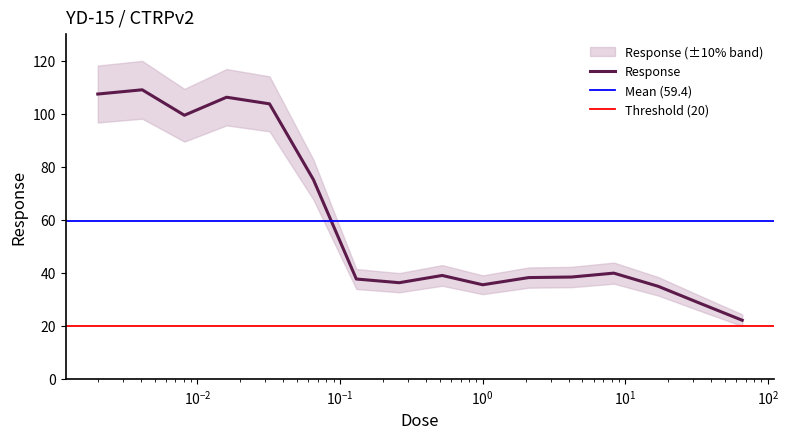

Which has a higher value, 2.1 or 0.26?

2.1